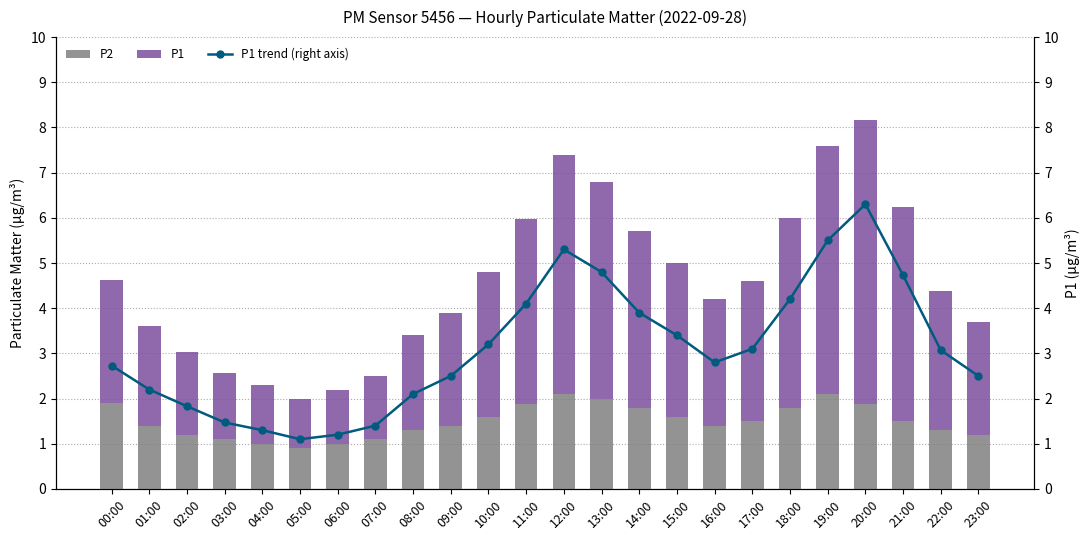

At which category is the sum across all series the highest?

20:00